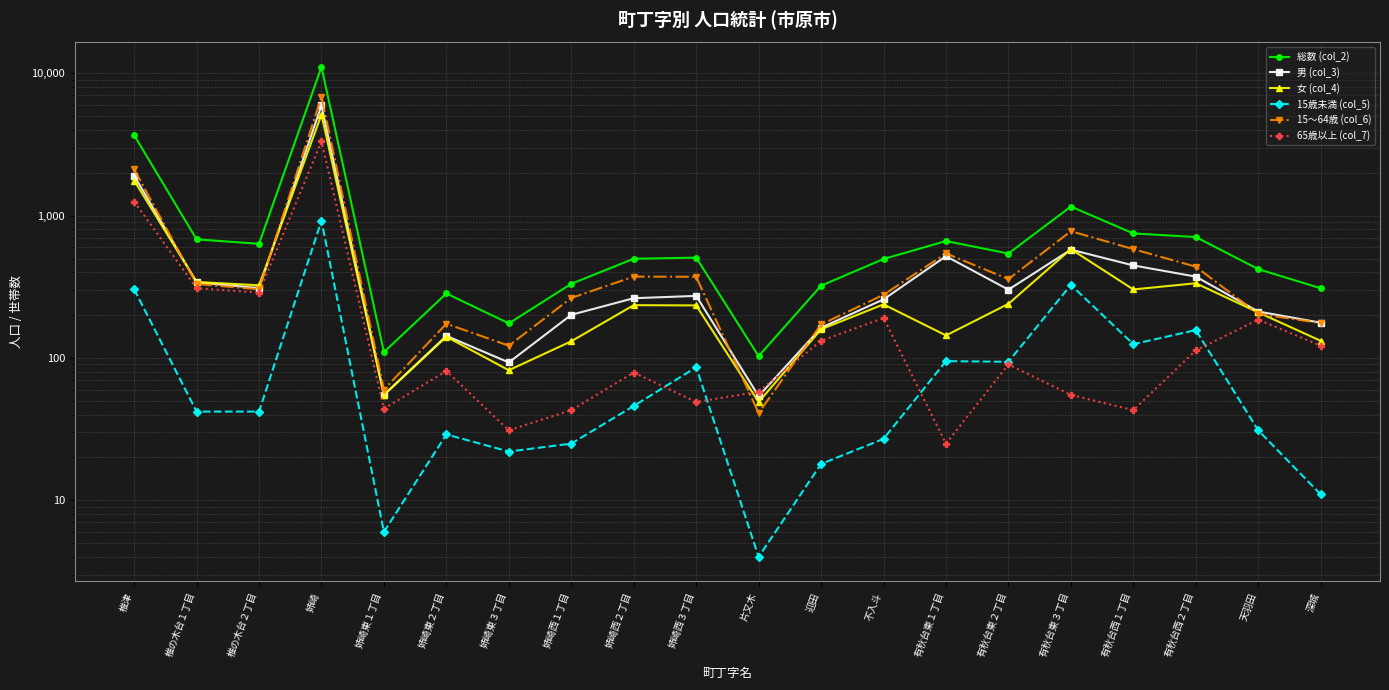

Which series has the widest spread of values?

総数 (col_2)